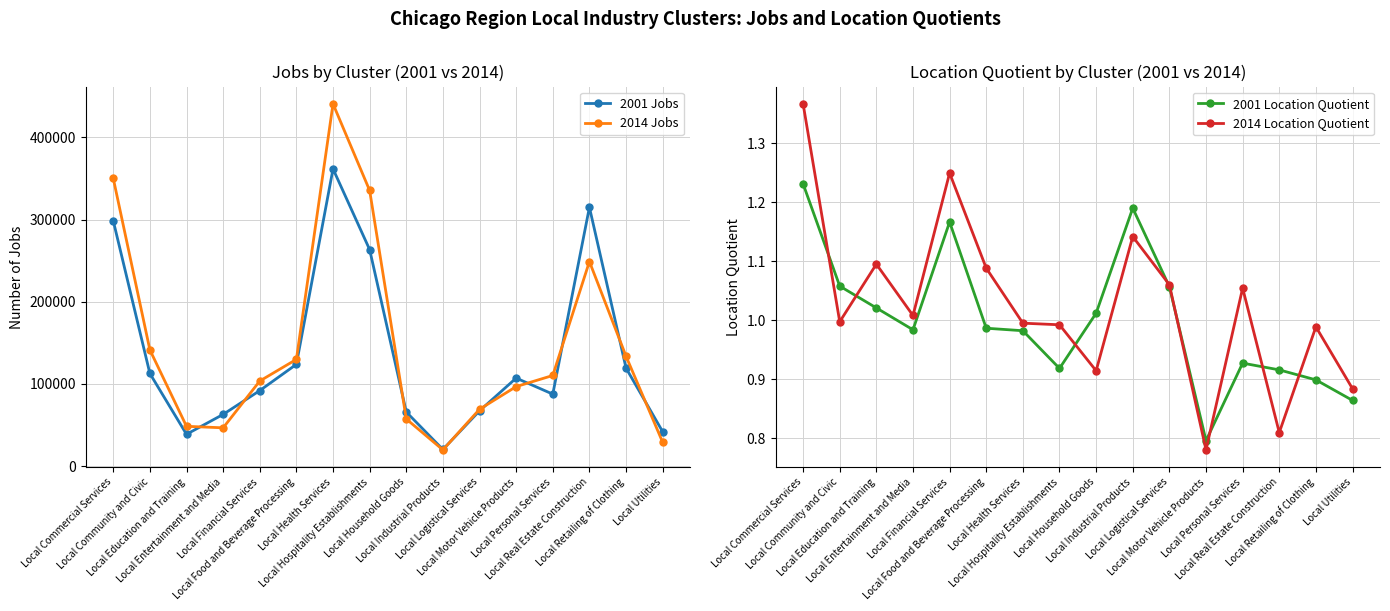

The 2001 Jobs series shows 105930.0 at Local Entertainment and Media. True or false?

False